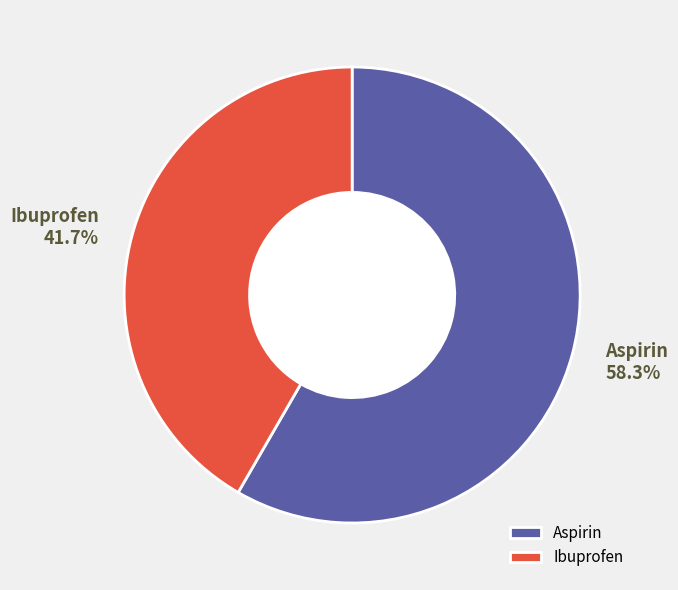

To the nearest percent, what is the combined percentage of Aspirin and Ibuprofen?

100%